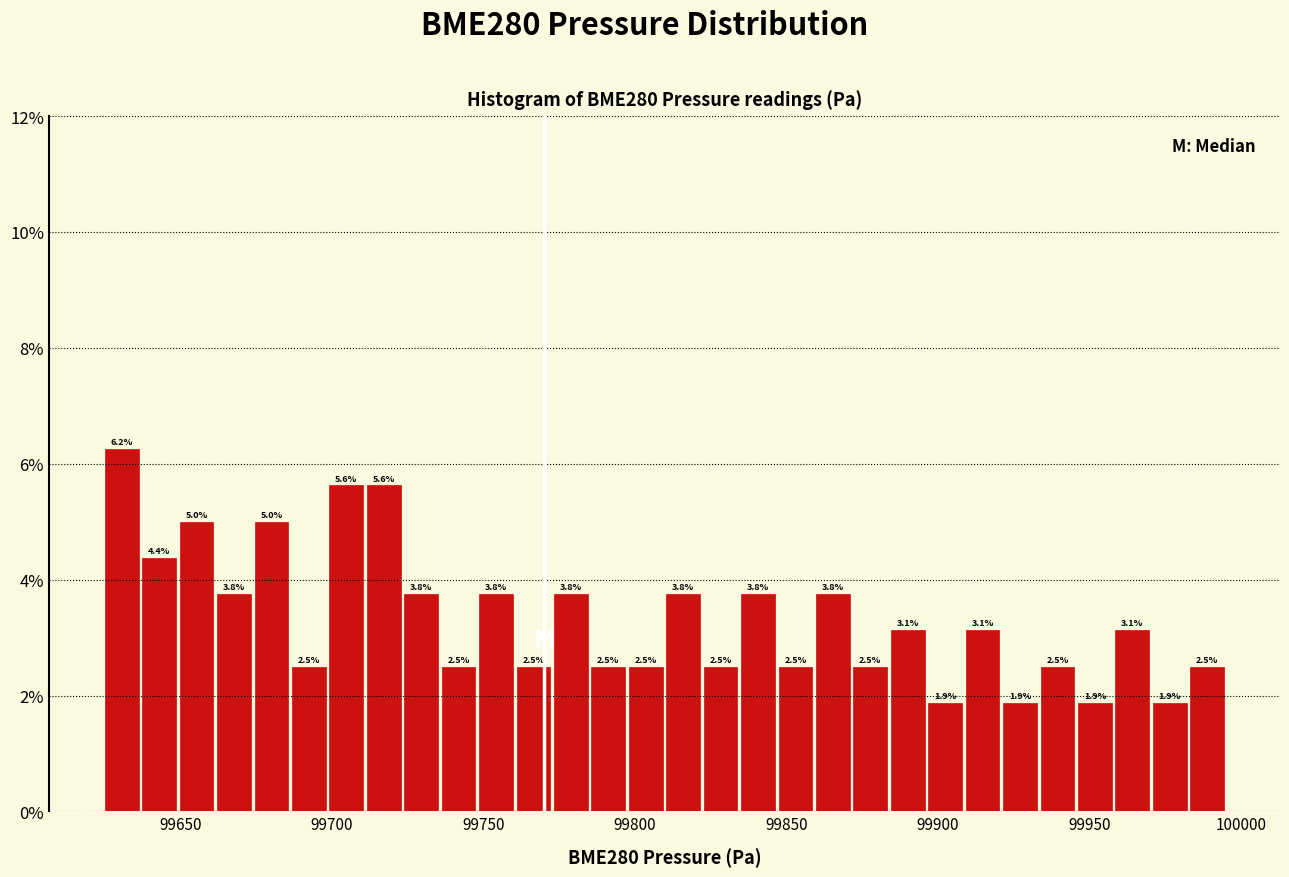

Around what value on the x-axis is the tallest bar? Give the approximate position of its centre, as read against the axis.

99630